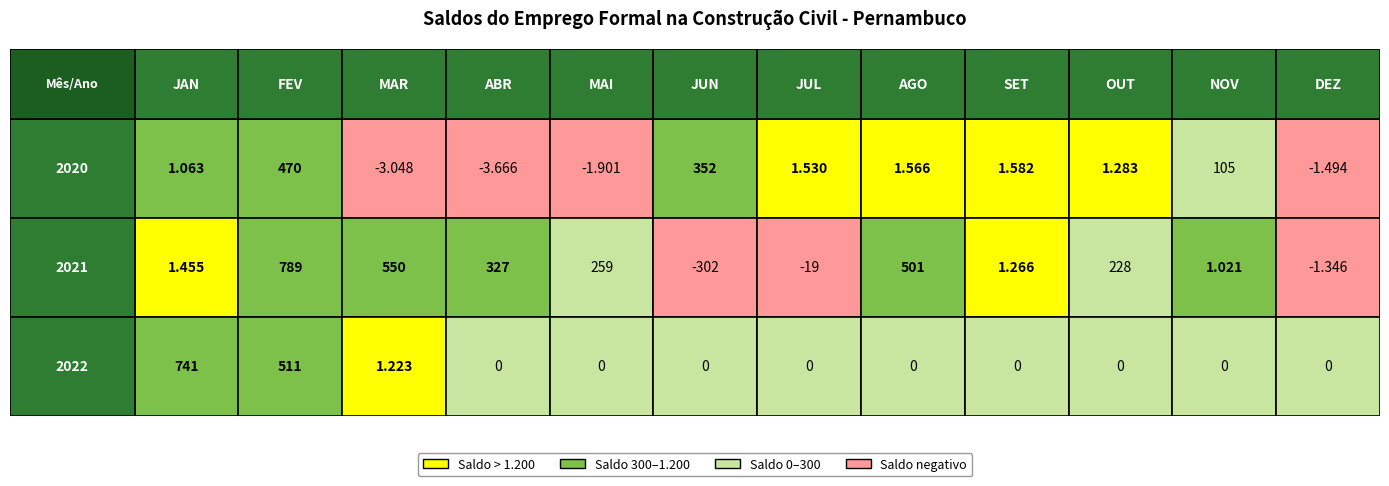

What is the approximate value of JAN at 2020, to the nearest 50?

1050